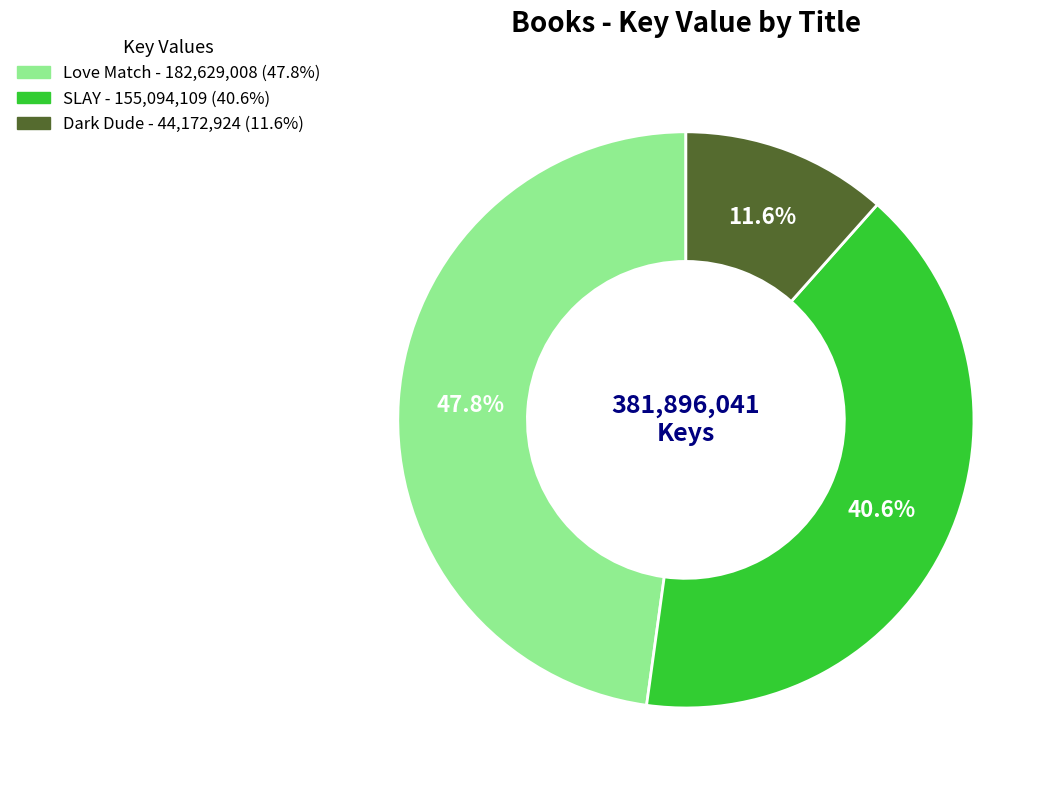

To the nearest percent, what is the average slice percentage?

33%